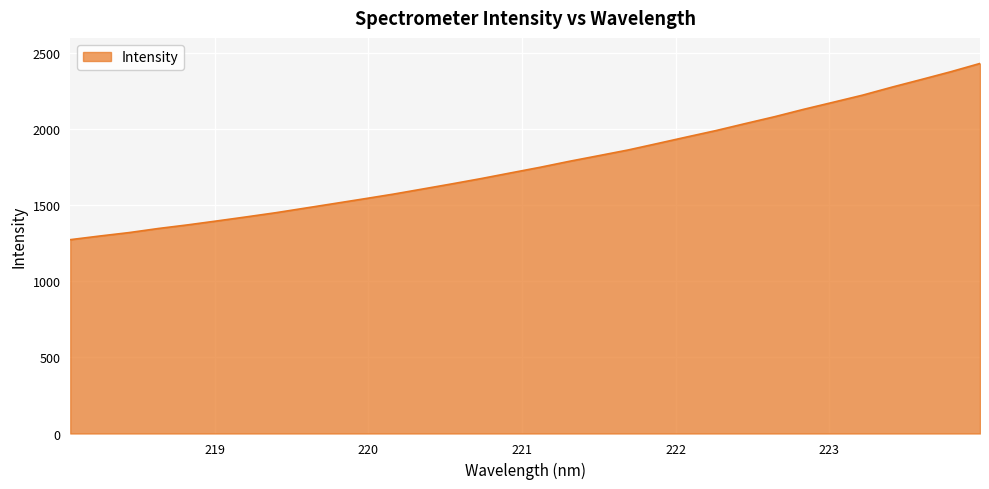

What is the difference between the maximum and minimum values?

1158.2